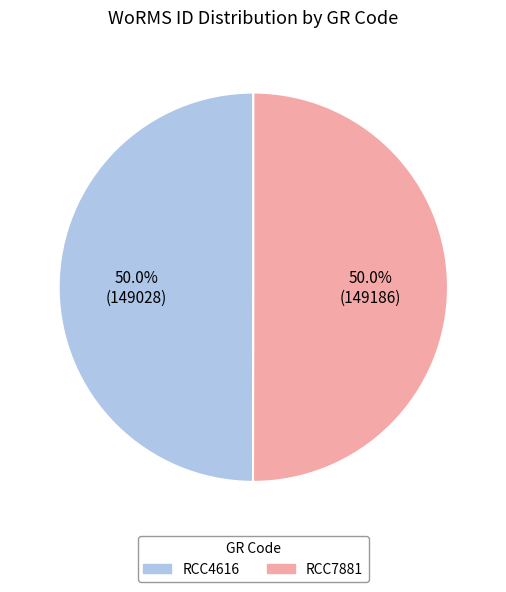

What is the ratio of the value at RCC7881 to the value at RCC4616?

1.0